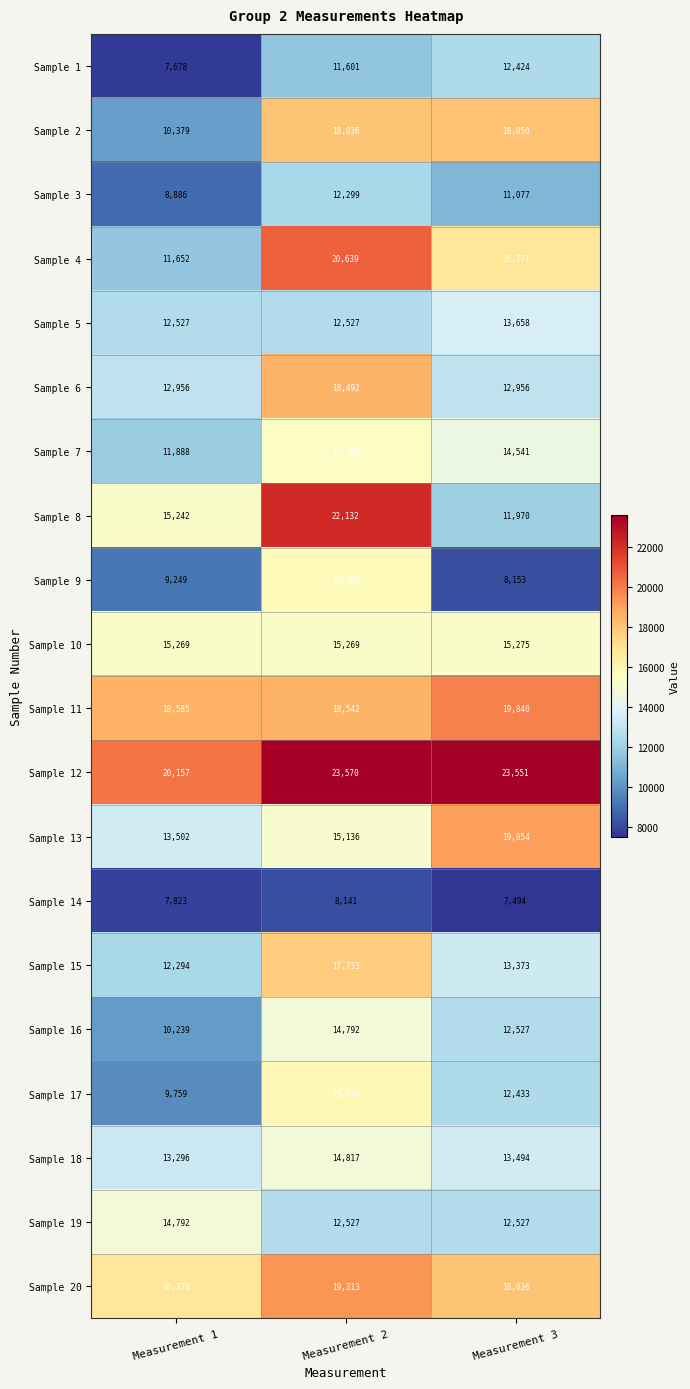

Count the number of categories in the chart.

3